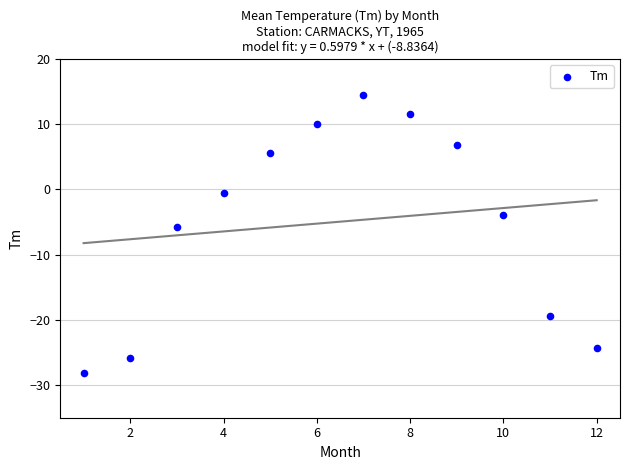

What is the range of Y values (max minus min)?

42.7